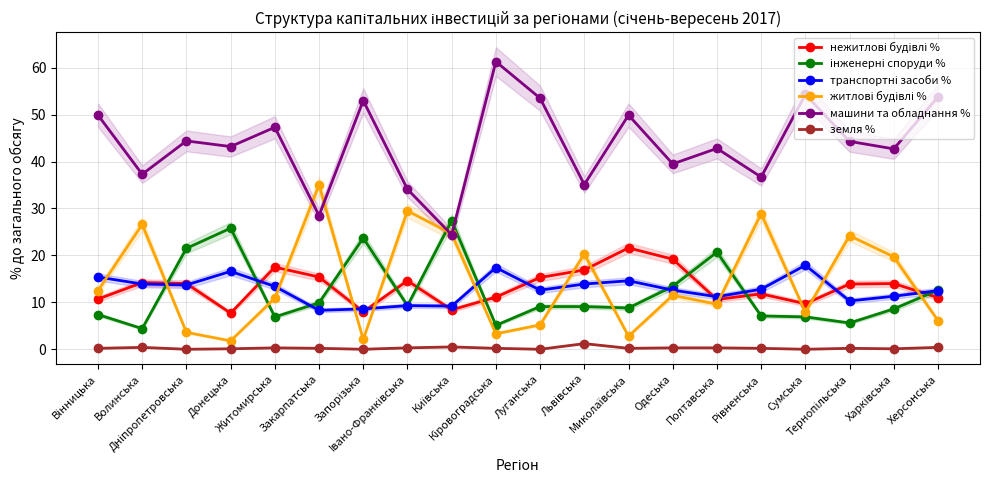

Which label corresponds to the smallest value in the chart?

Дніпропетровська